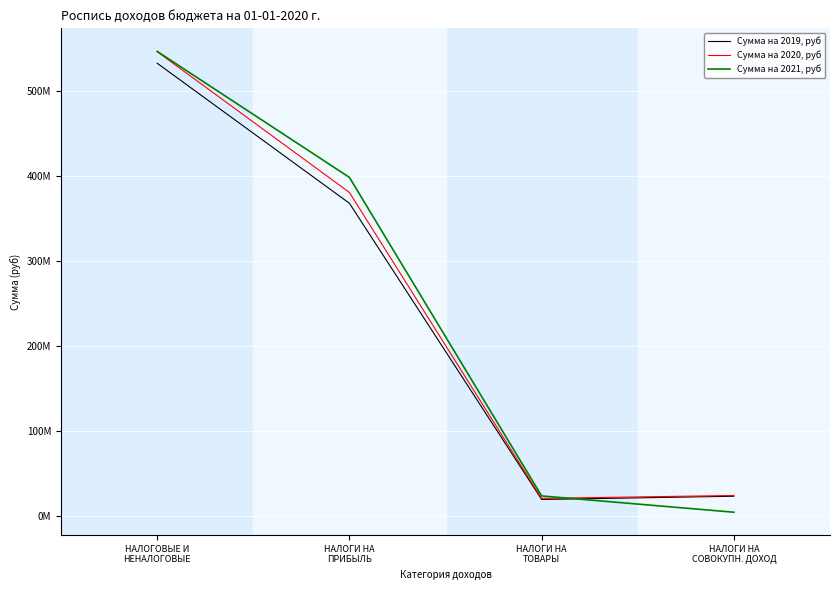

Rank the series by their maximum value, from highest to lowest.

Сумма на 2021, руб, Сумма на 2020, руб, Сумма на 2019, руб